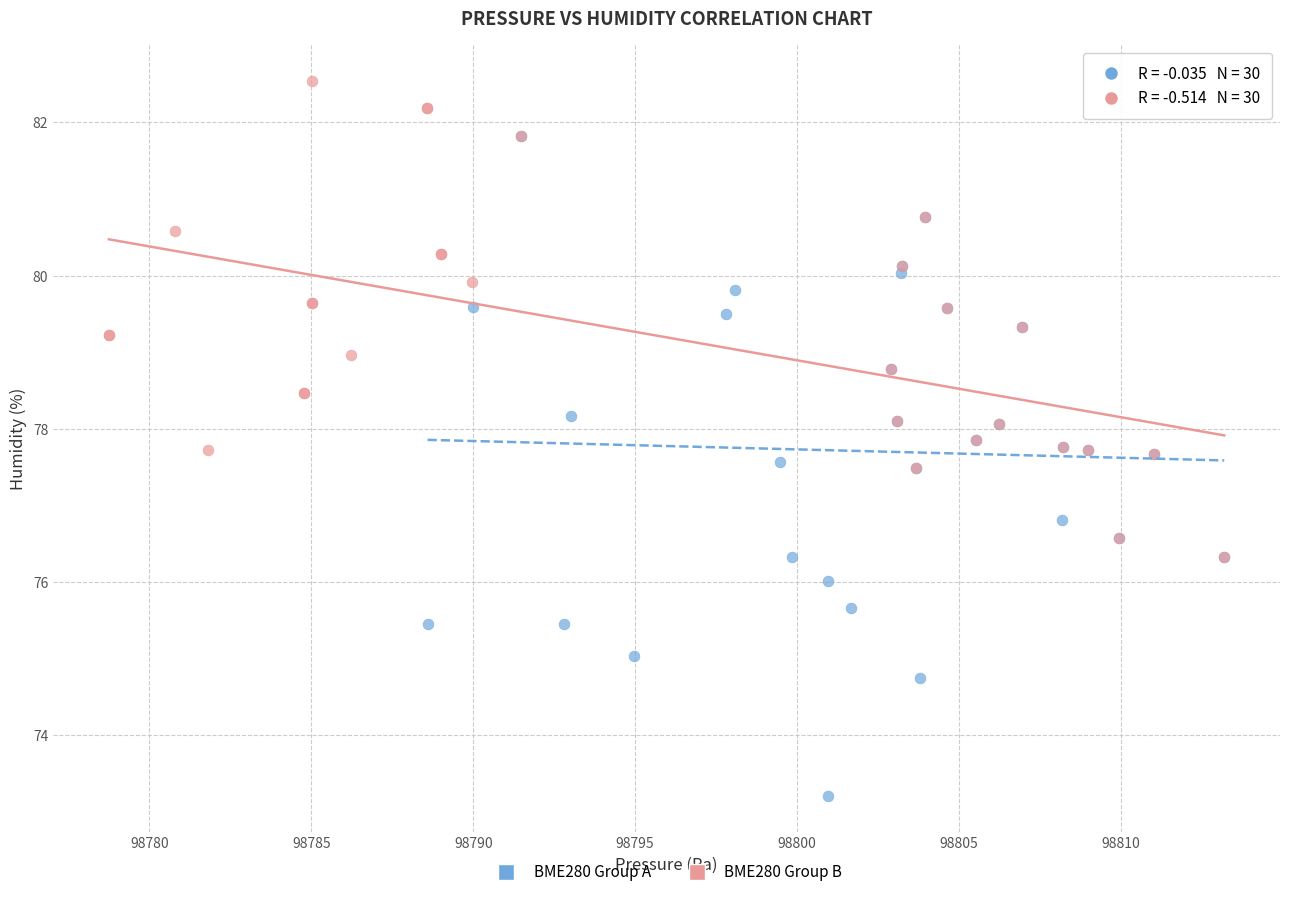

Which series reaches the maximum Y coordinate?

BME280 Group B